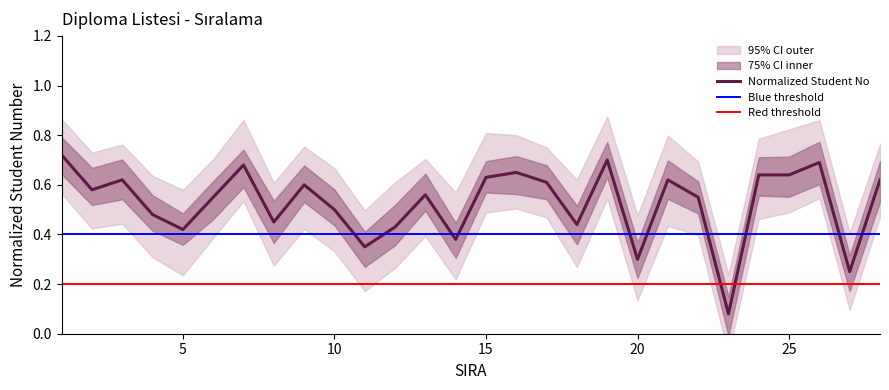

What is the change in value from 2 to 23?

-0.5